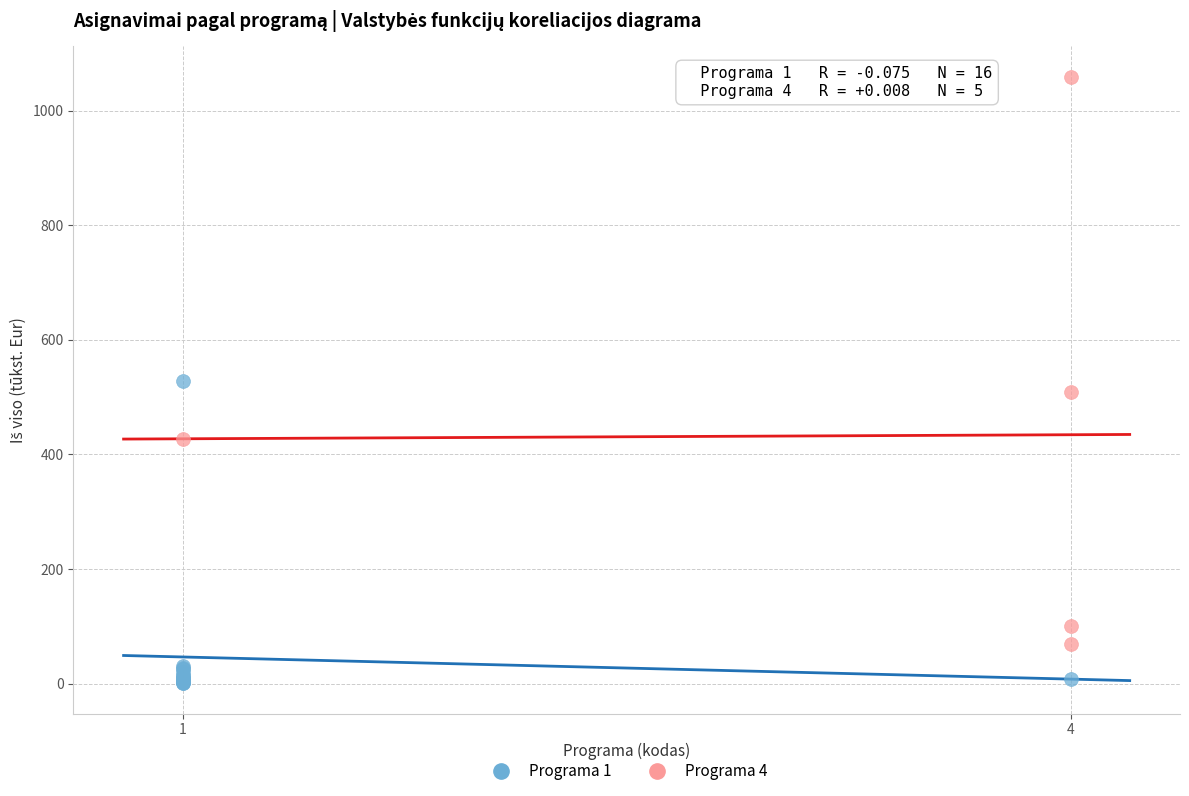

What are all the series names shown in the legend?

Programa 1, Programa 4